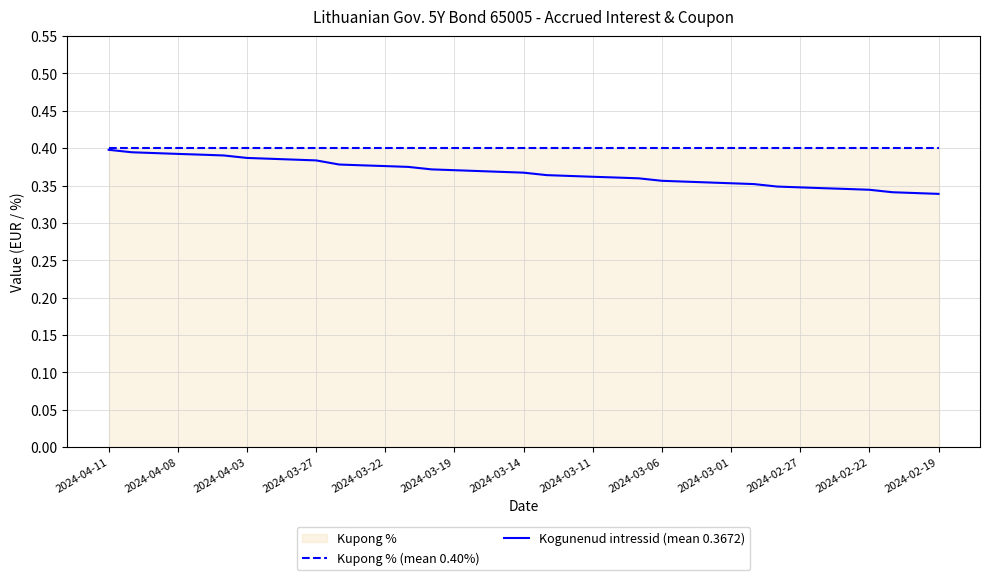

Is it true that Kogunenud intressid (mean 0.3672) equals 0.1 at 2024-03-01?

False